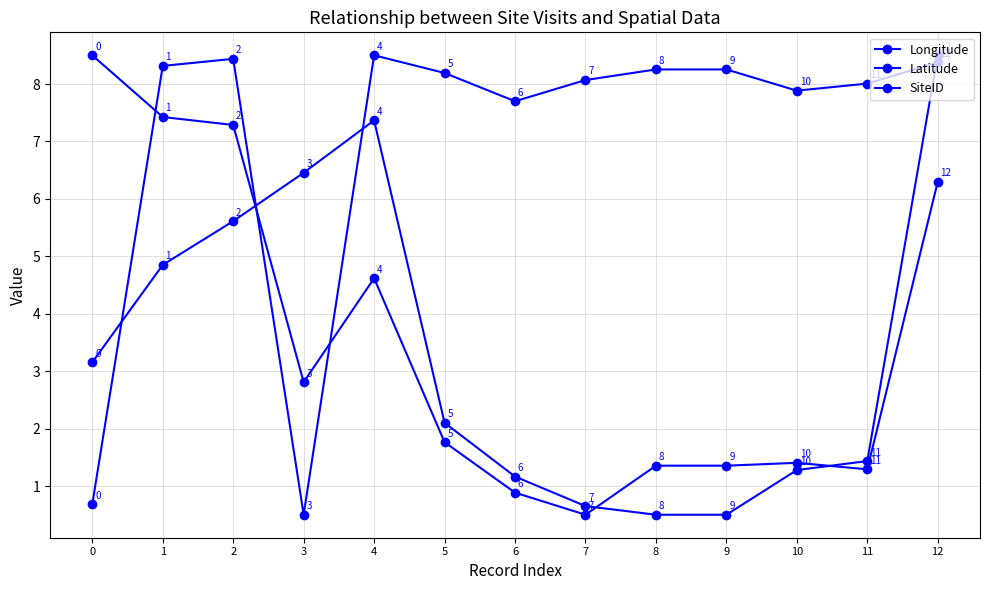

List the labels in order of SiteID value, largest first.

4, 2, 12, 1, 8, 9, 5, 7, 11, 10, 6, 0, 3